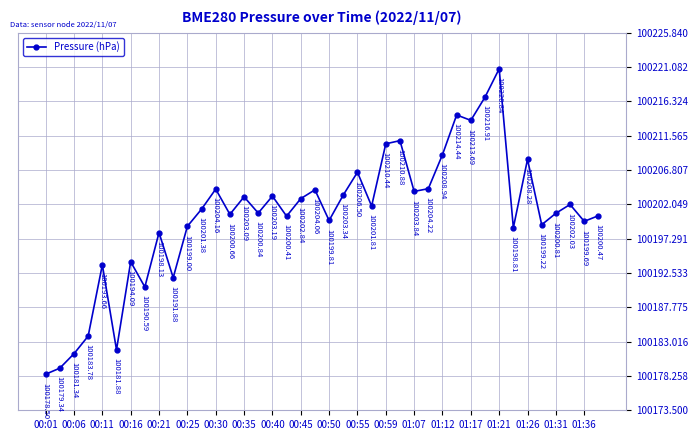

How many lines are shown in the chart?

1